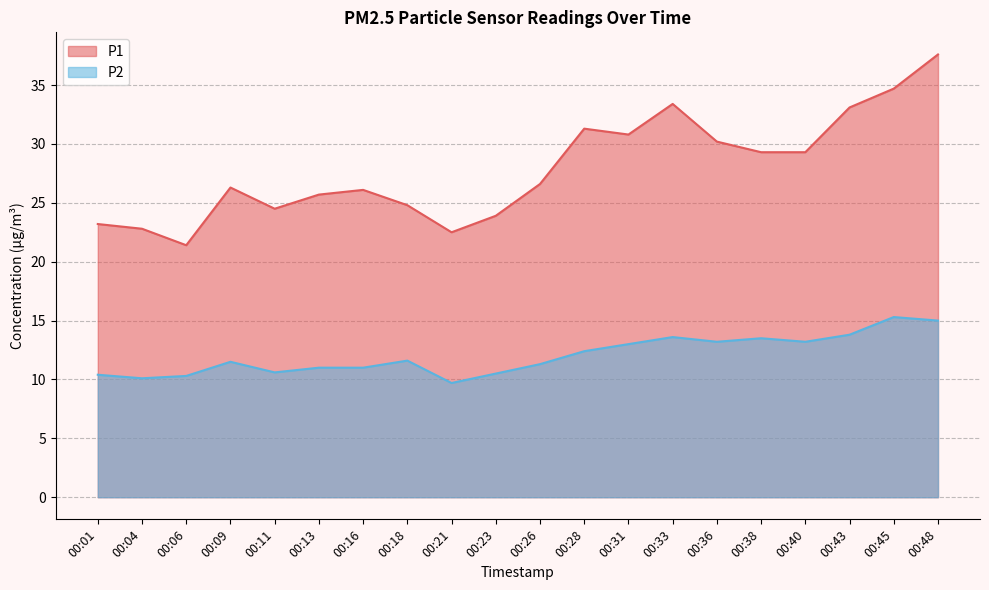

At which label is P2 closest to 12?

00:18